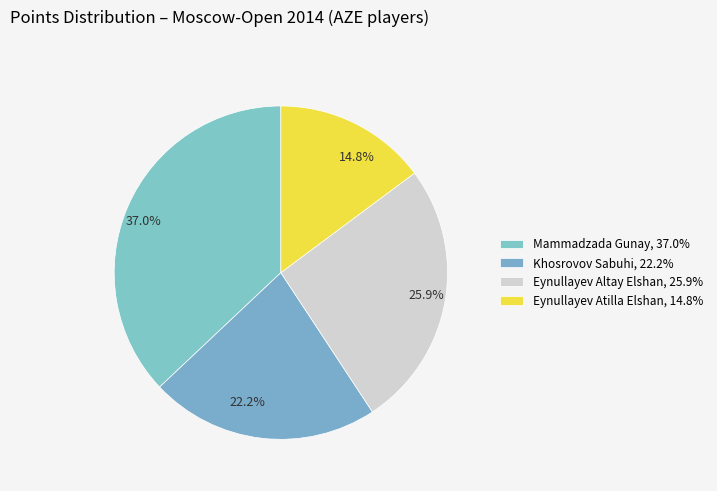

To the nearest percent, what is the combined percentage of Khosrovov Sabuhi and Eynullayev Atilla Elshan?

37%